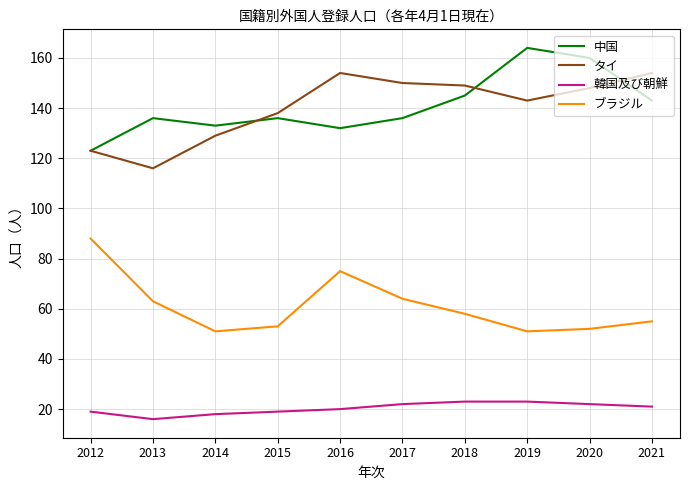

True or false: タイ has a value of 39 at 2017.

False